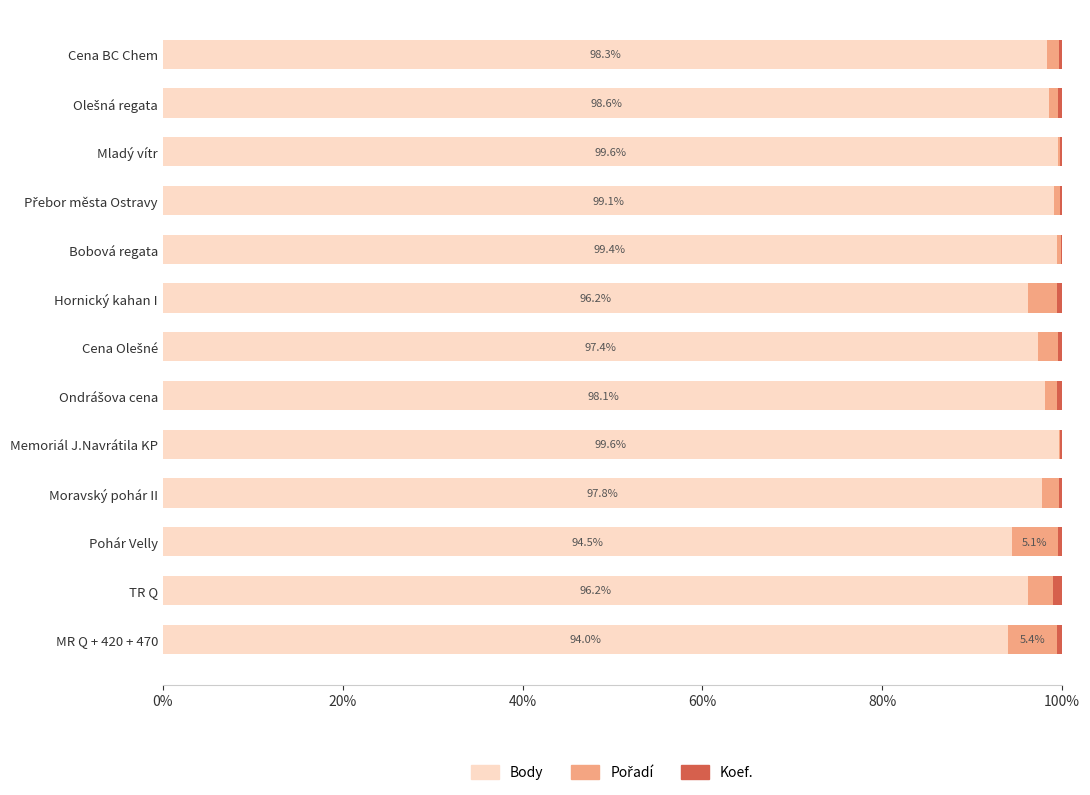

What is the maximum value for Body?

99.6